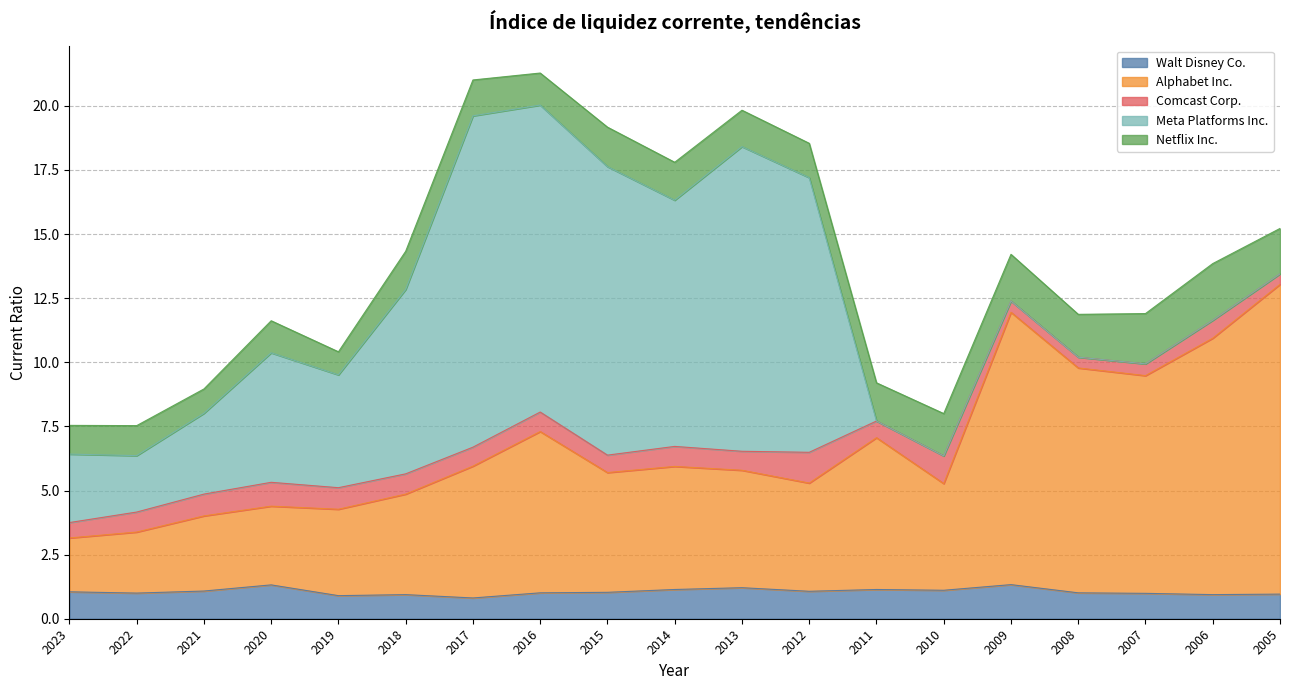

Does the chart display data point markers on the line(s)?

No